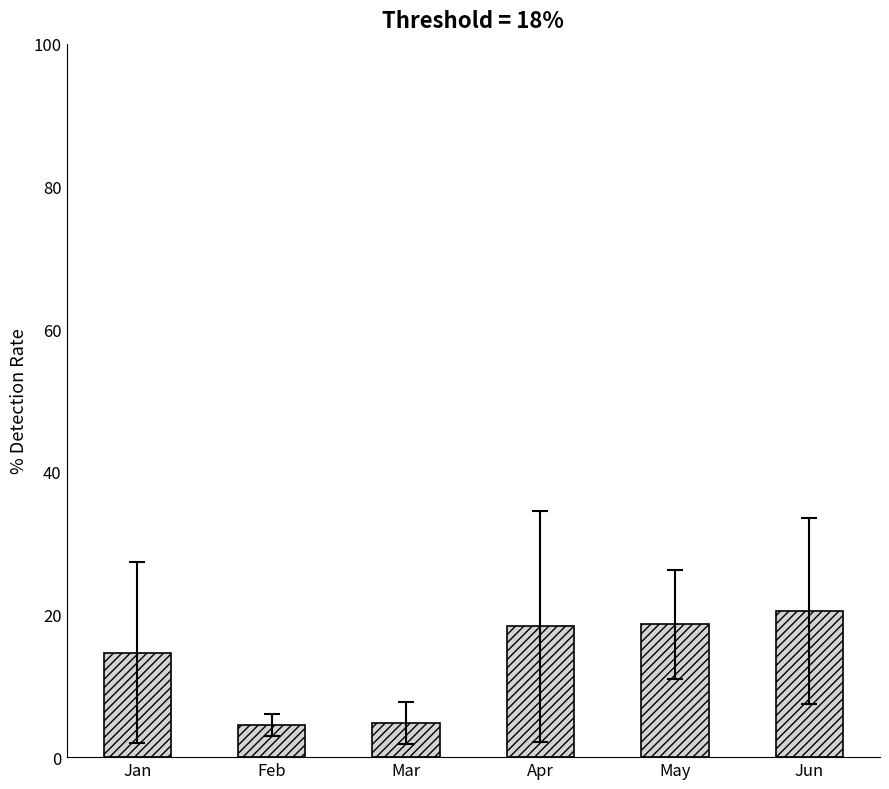

Which has a higher value, Mar or Apr?

Apr